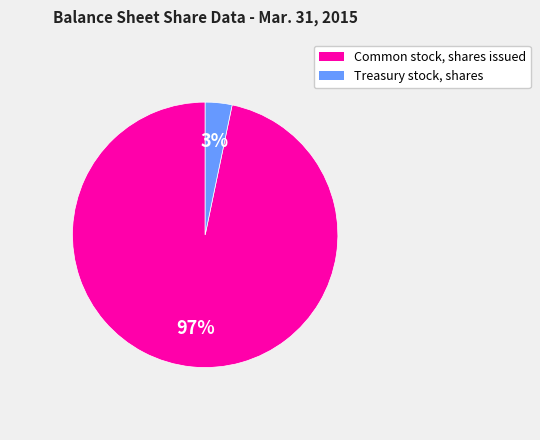

Combined, do Treasury stock, shares and Common stock, shares issued account for over 50%?

Yes